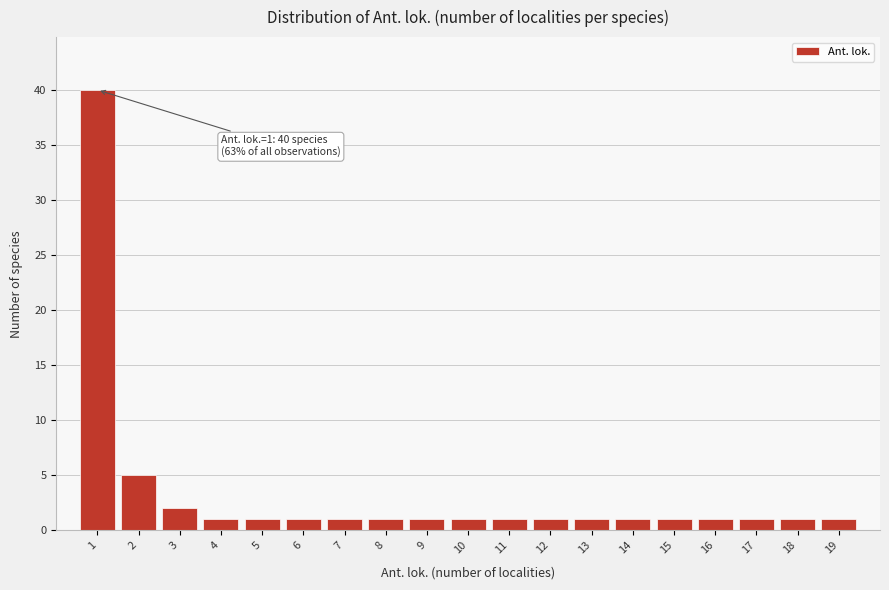

Over which range of the x-axis is the bar tallest?

0.5 to 1.5